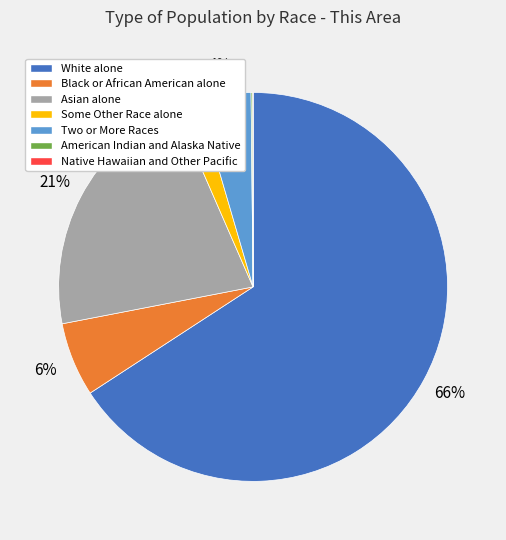

To the nearest percent, what portion does Two or More Races represent?

4%